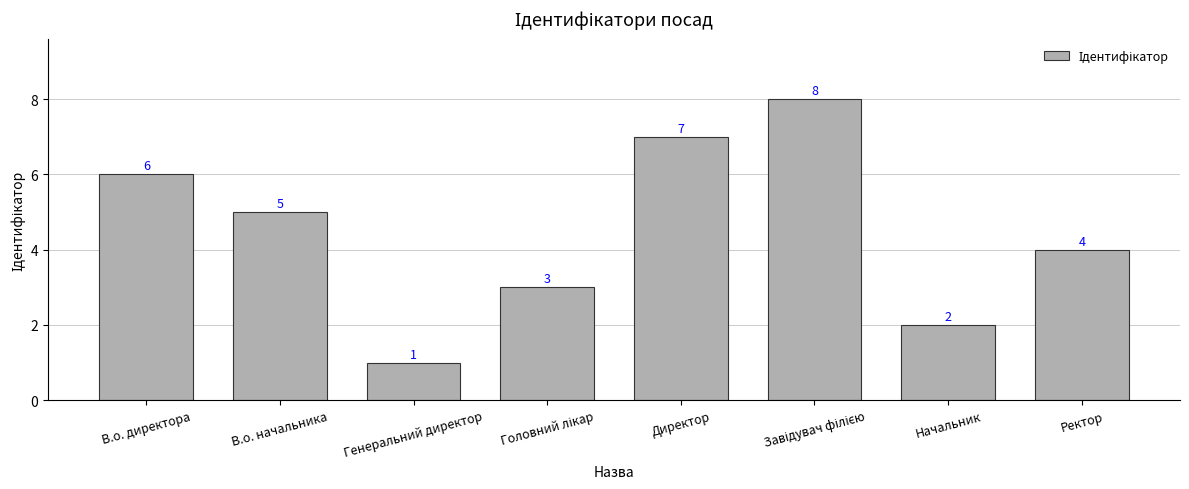

True or false: the data shows 6 at Ректор.

False